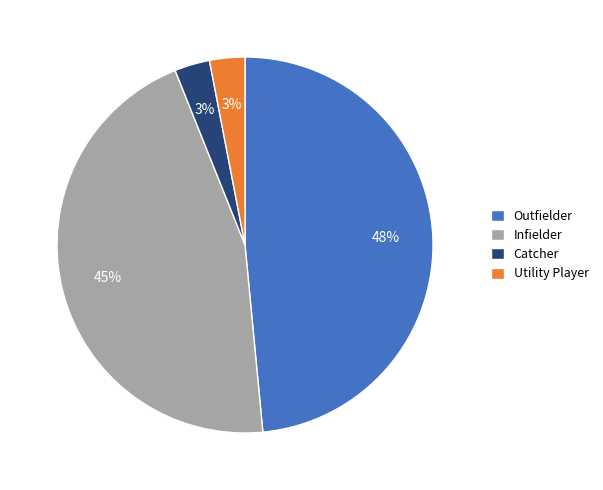

The Infielder slice represents 37% of the pie. True or false?

False